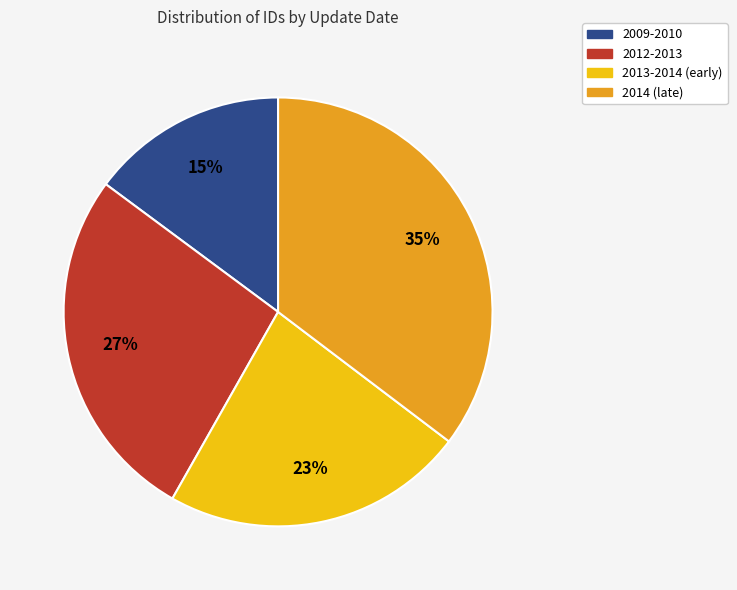

Does 2009-2010 represent more than half of the total?

No